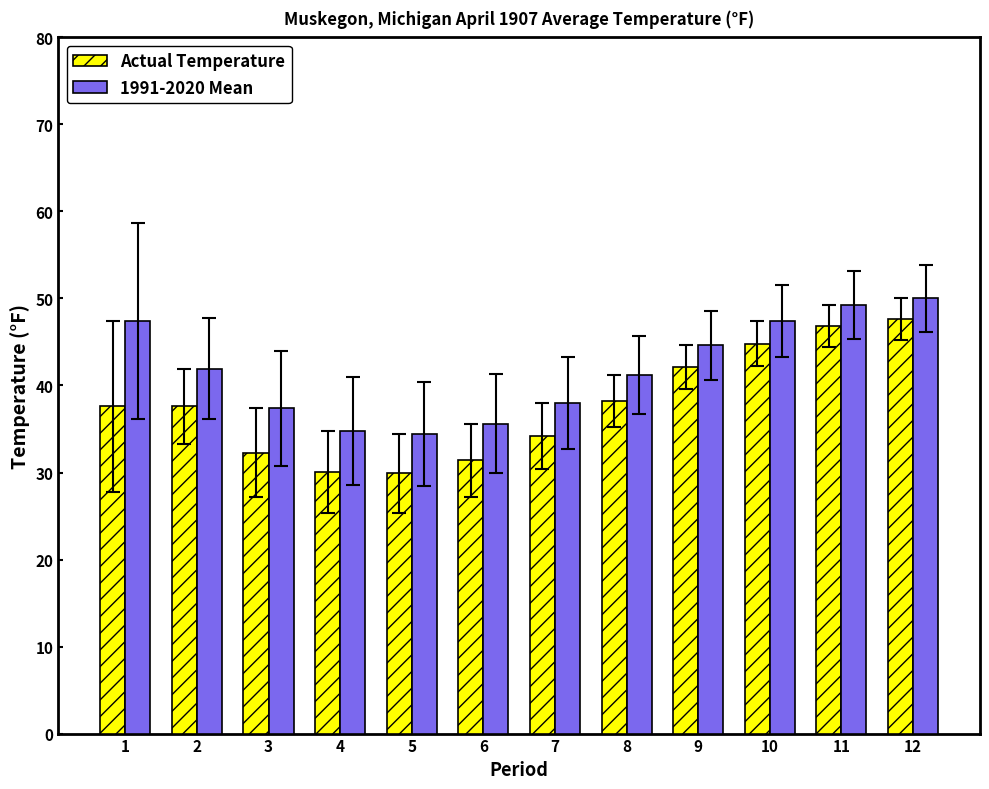

List the series in order of their overall mean, highest first.

1991-2020 Mean, Actual Temperature